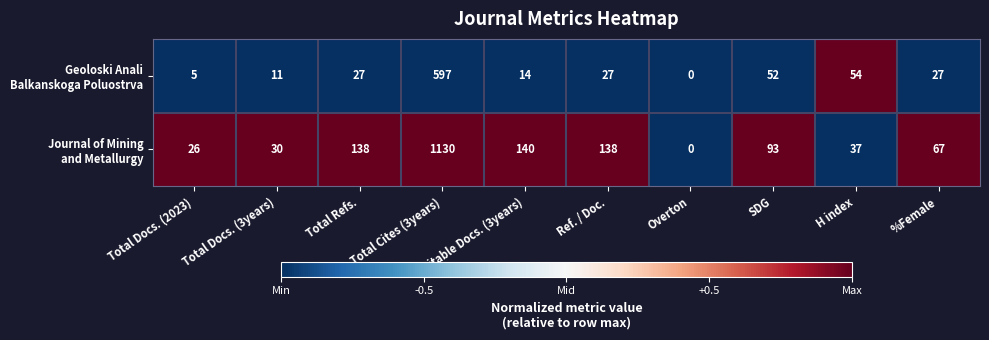

How many data points does each series have?

10